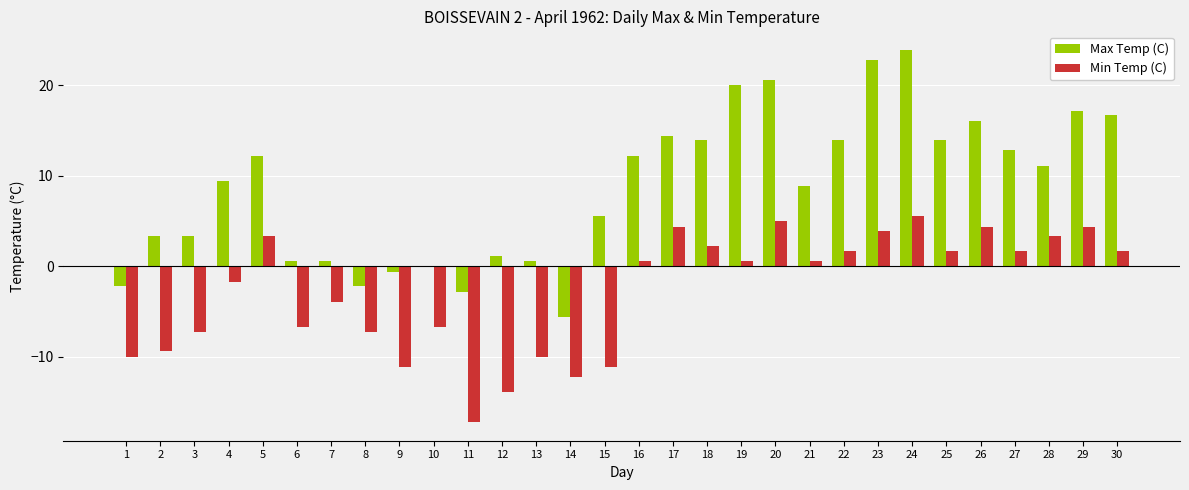

At which category is the sum across all series the highest?

24